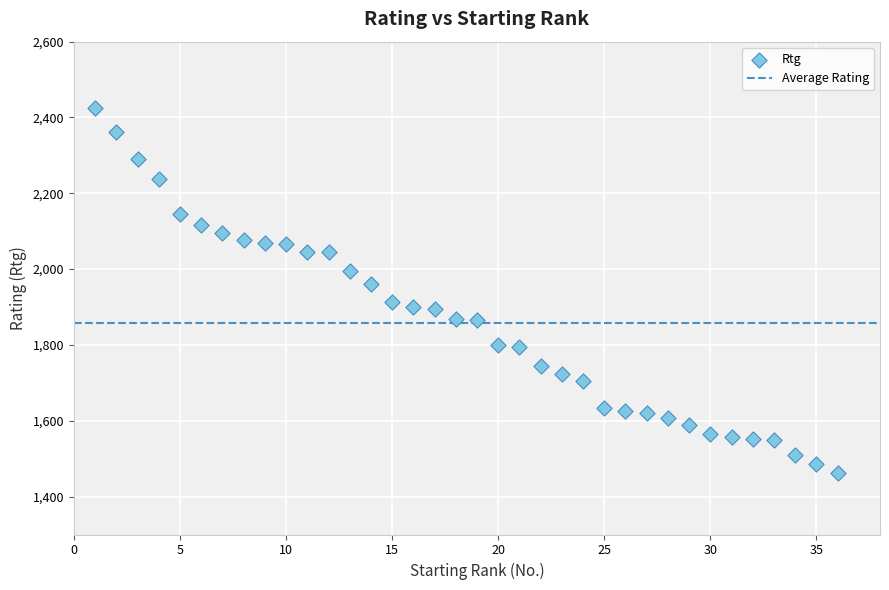

What is the range of Y values (max minus min)?

963